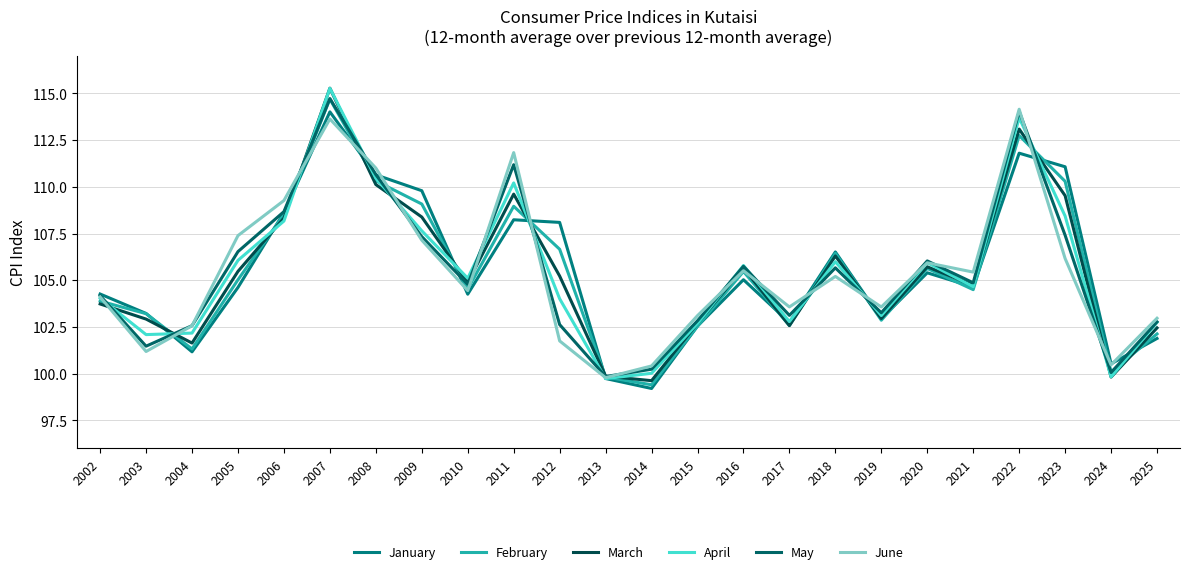

At which category does January reach its first local valley?

2004